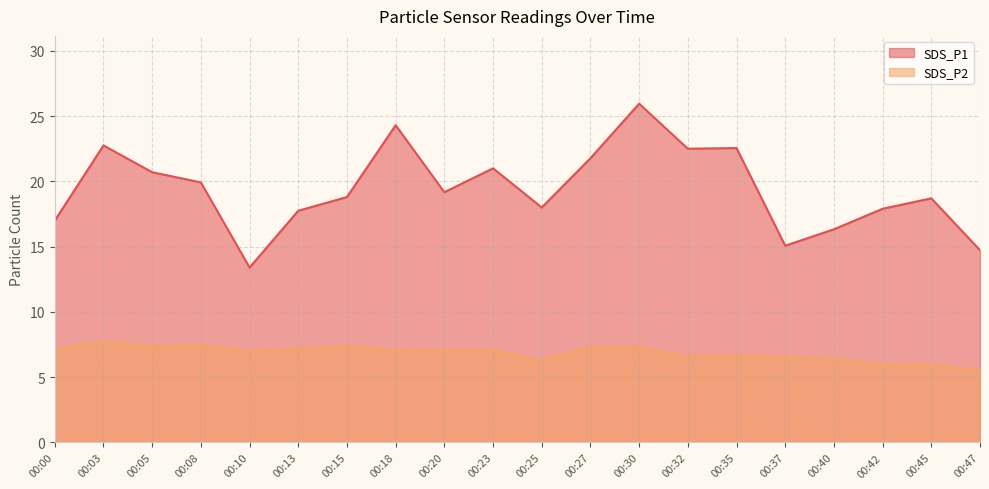

What is the difference between the SDS_P2 values at 00:45 and 00:47?

0.4